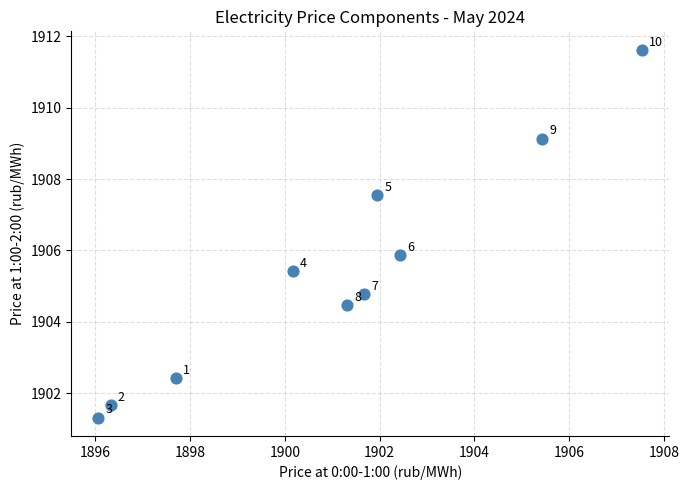

What is the average Y value?

1905.4